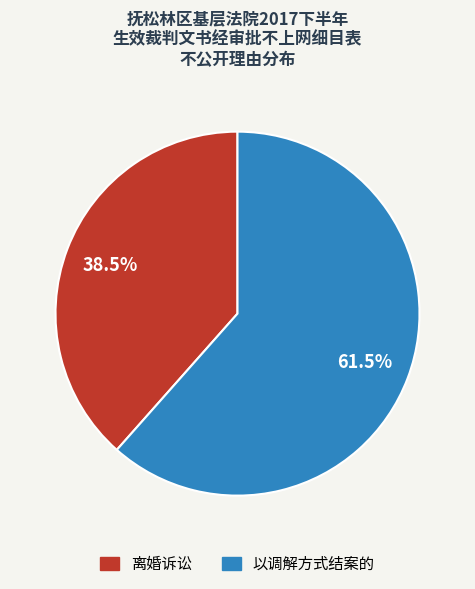

Between 以调解方式结案的 and 离婚诉讼, which is larger?

以调解方式结案的